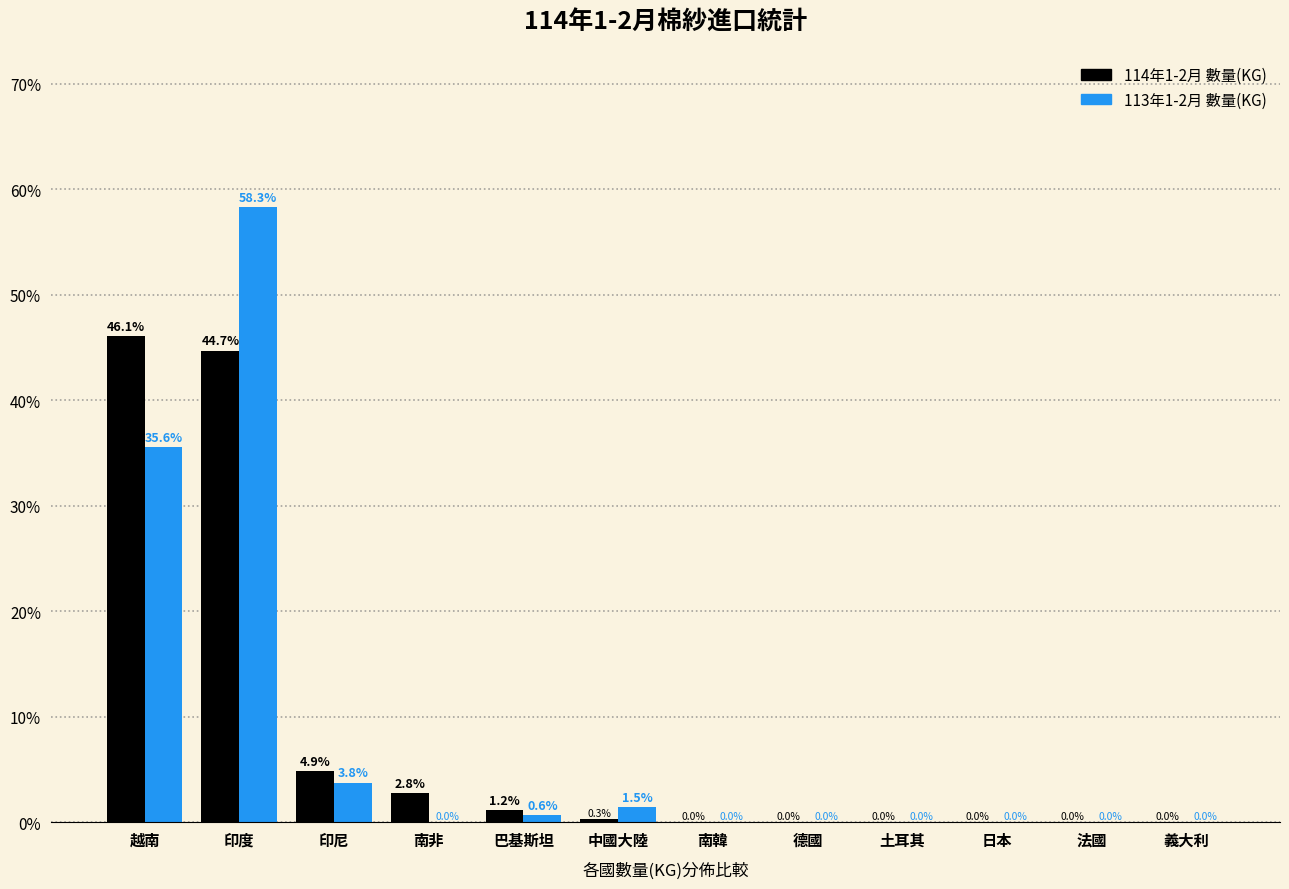

At which category is the sum across all series the highest?

印度